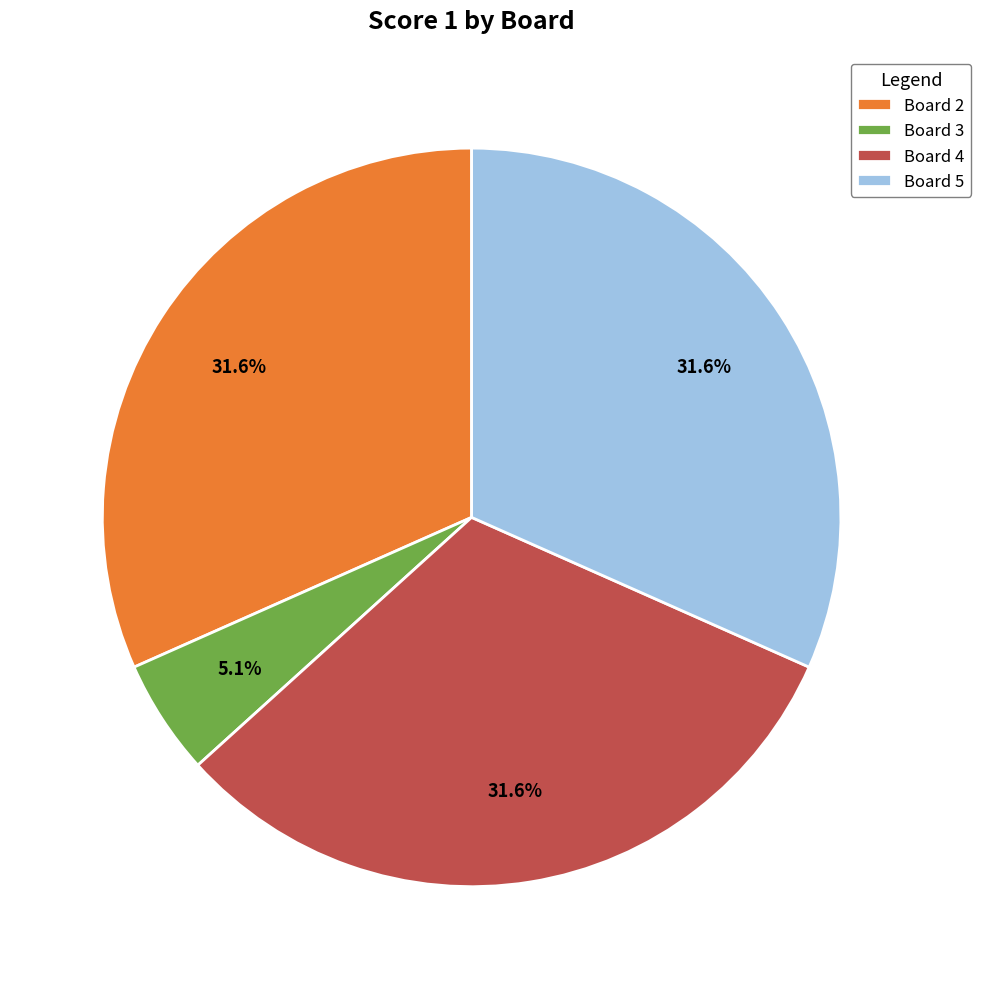

To the nearest percent, what percentage of the pie is Board 3?

5%